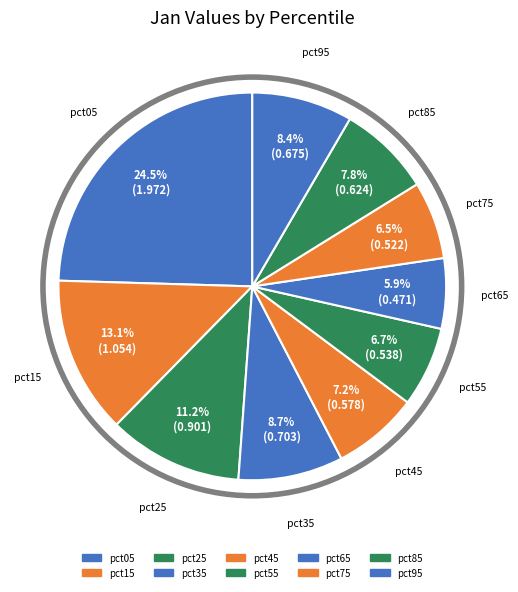

Which category has the smallest portion of the pie?

pct65